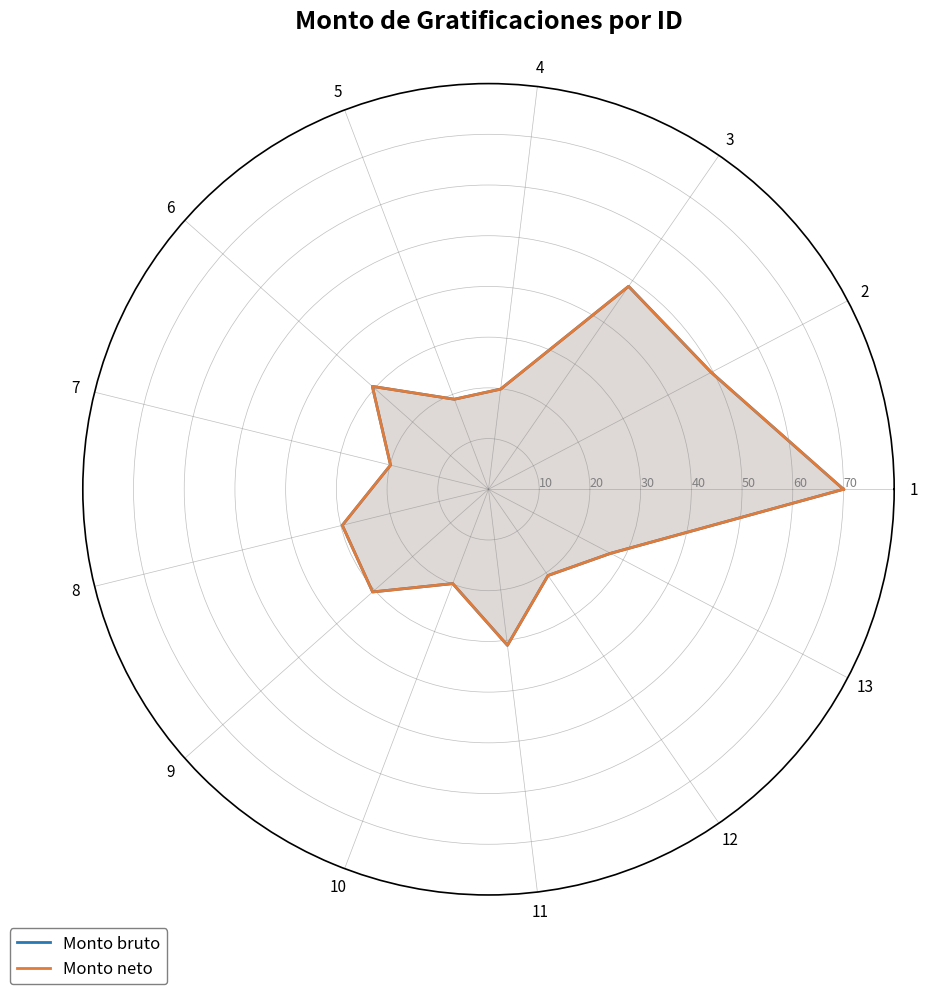

What is the total value across all series at 6?

61.2